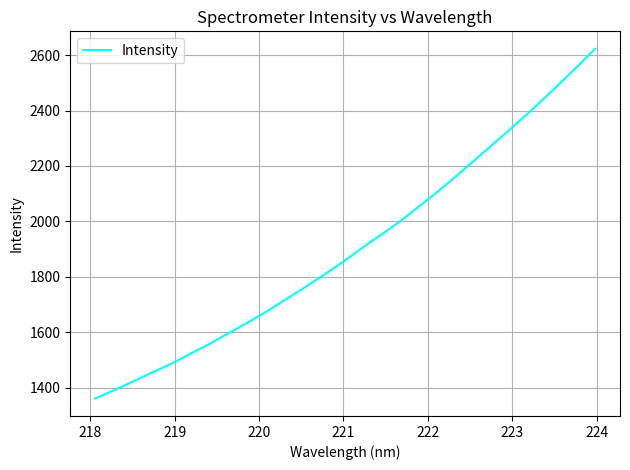

What is the average value?

1906.6